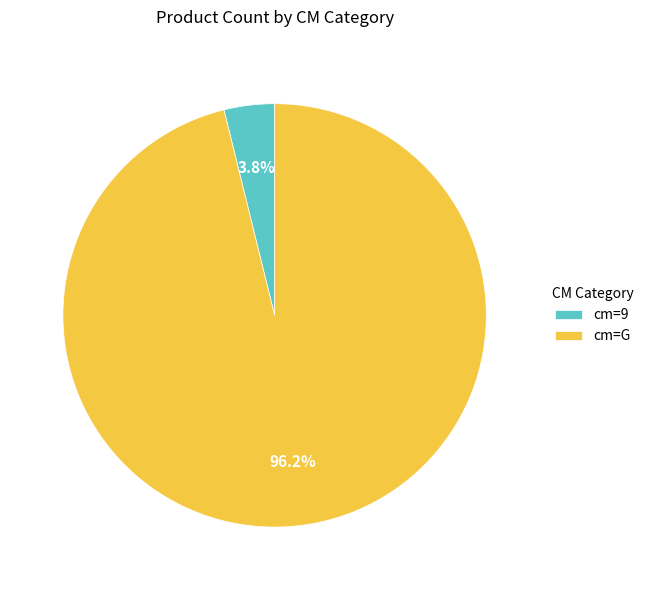

Which has a higher value, cm=G or cm=9?

cm=G